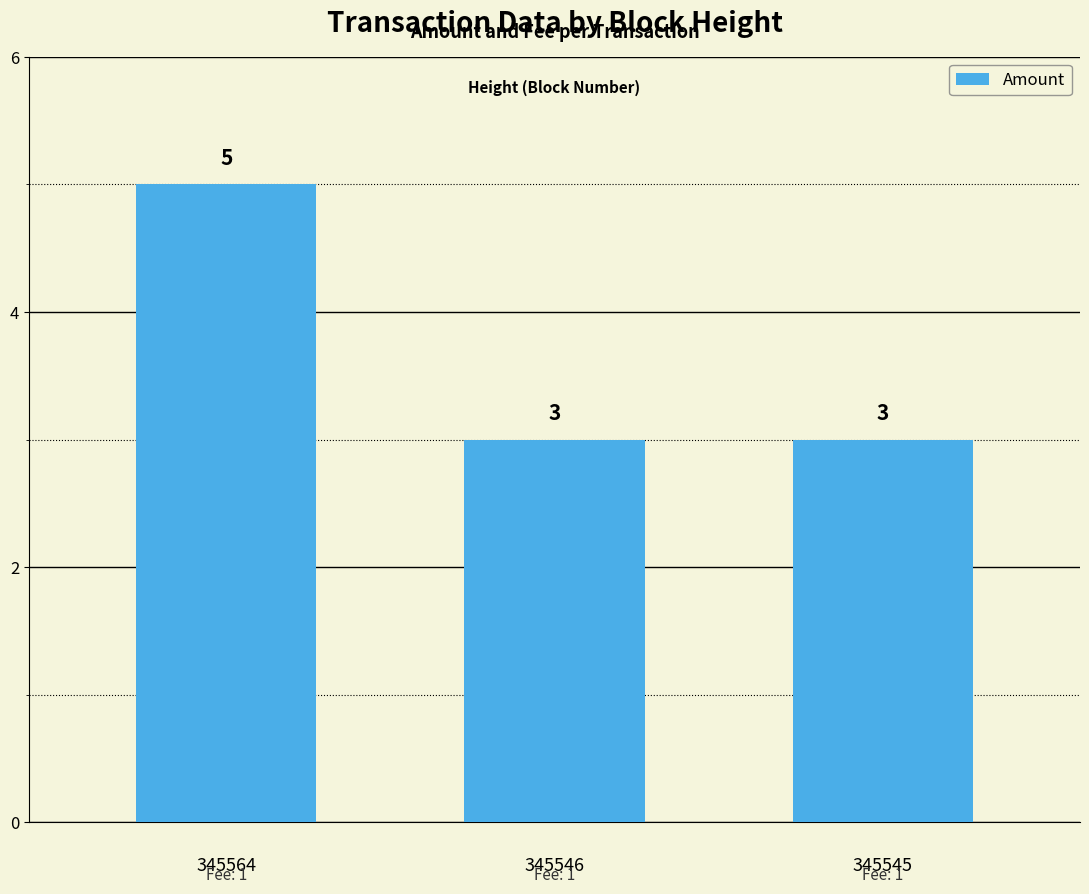

What is the minimum value shown in the chart?

3